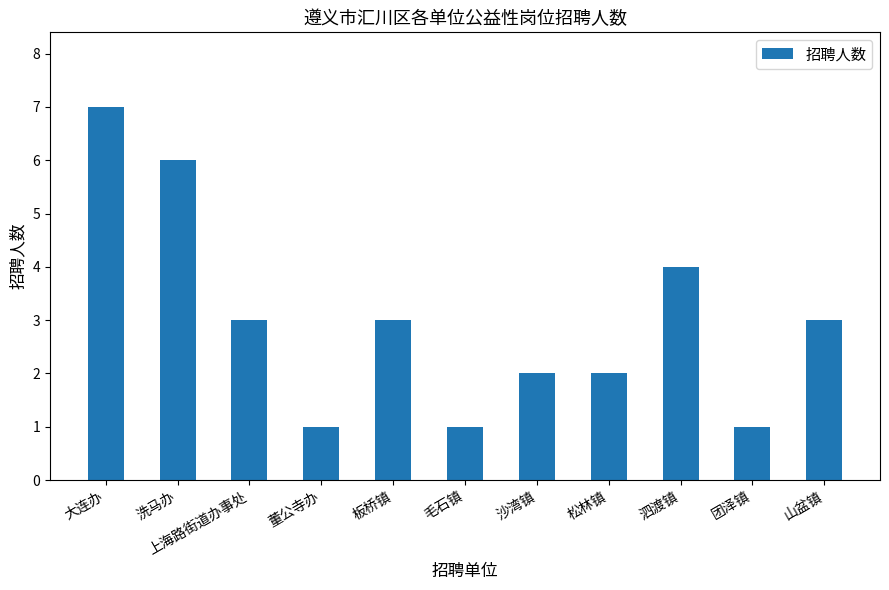

What is the label of the 10th bar from the left?

团泽镇